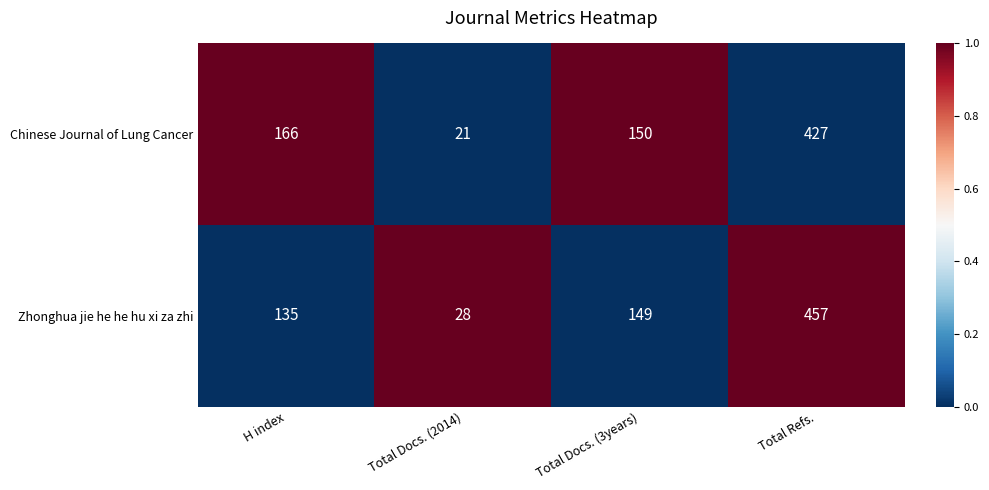

How many categories are shown in the chart?

4